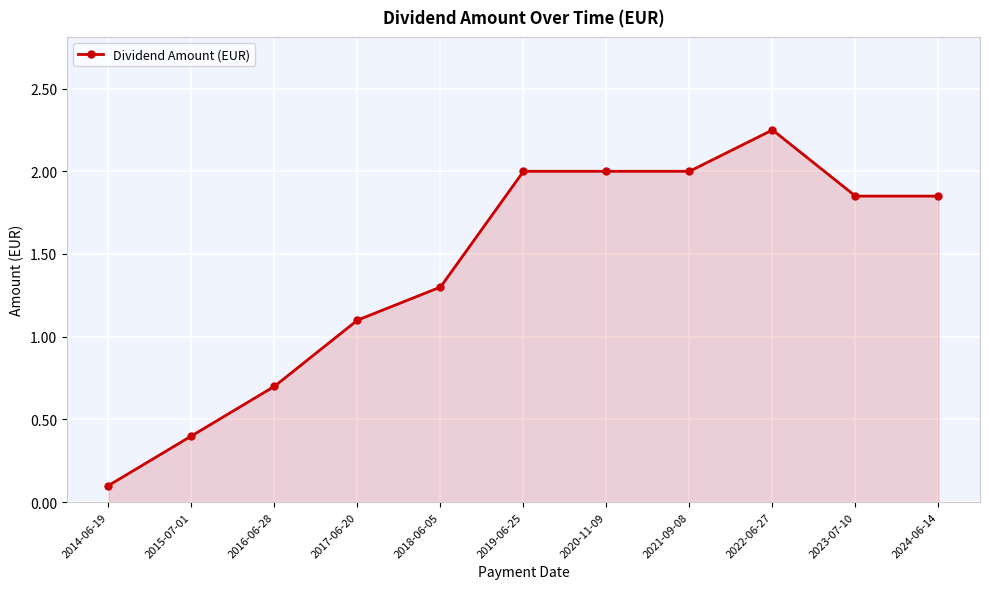

What is the sum of all values?

15.6